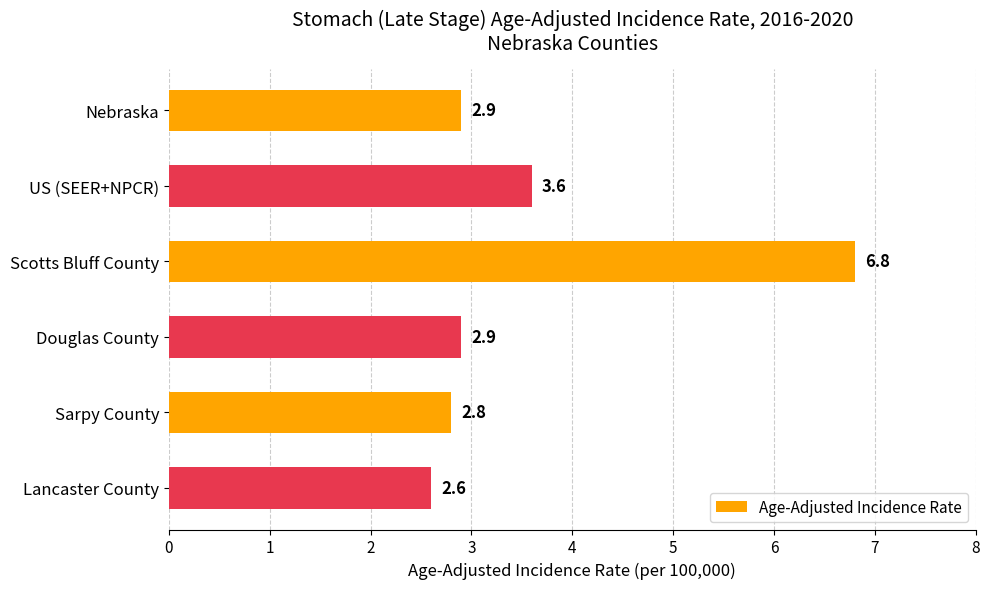

Approximately how many times larger is the value at Scotts Bluff County compared to Lancaster County?

2.6